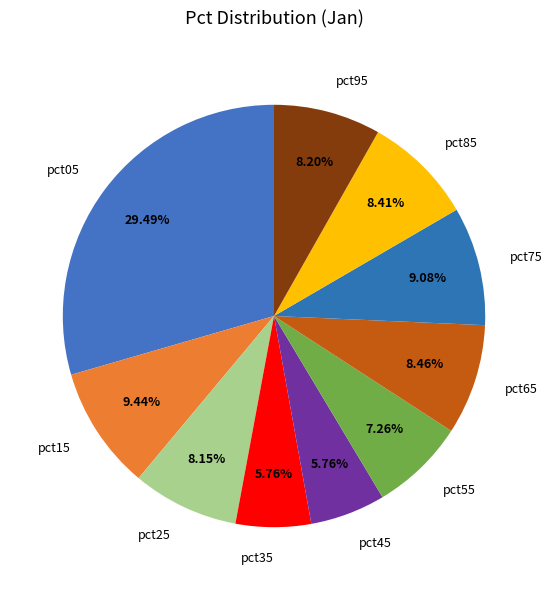

How many segments does this pie chart have?

10